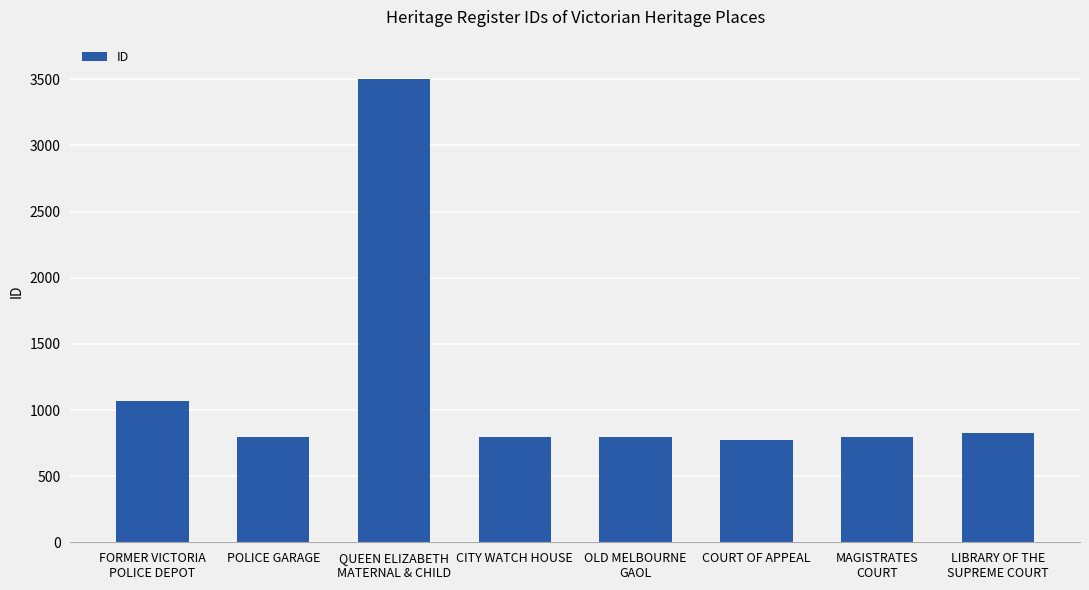

What is the value of the 5th bar from the left?

796